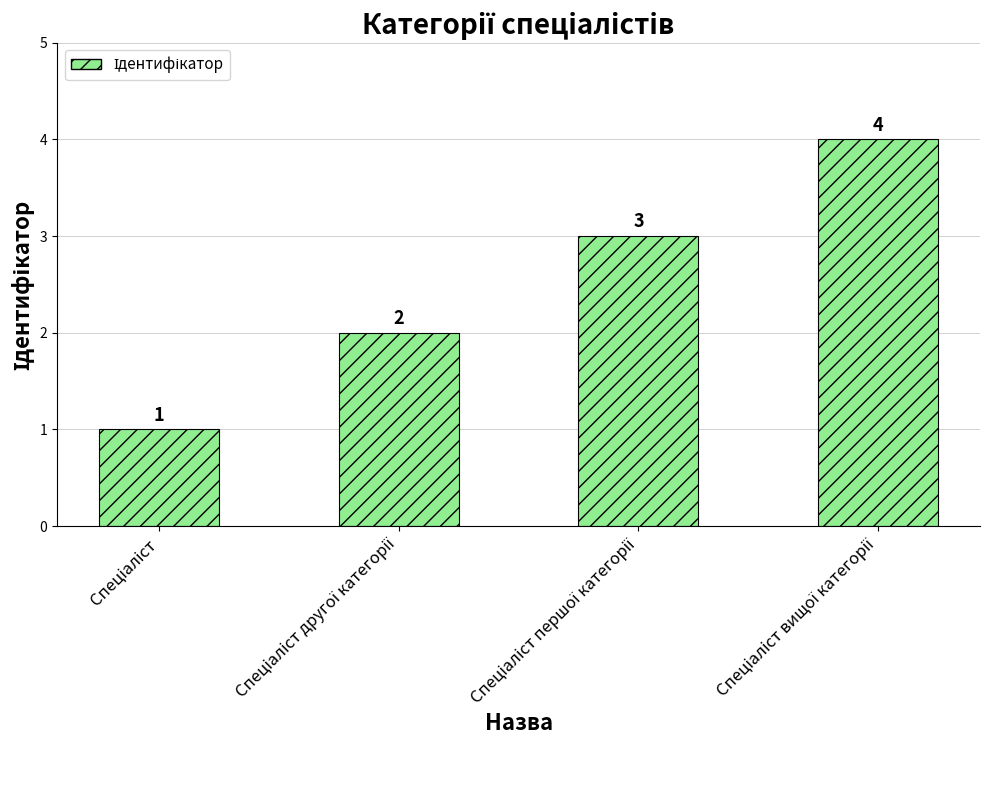

Count the number of categories in the chart.

4